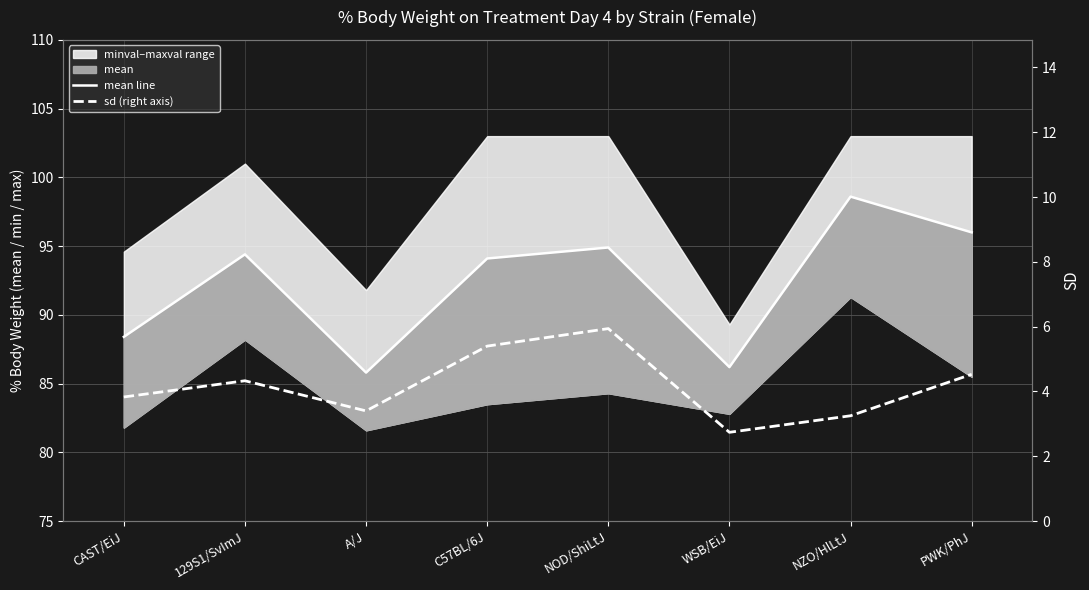

Read the mean line value at PWK/PhJ.

96.0